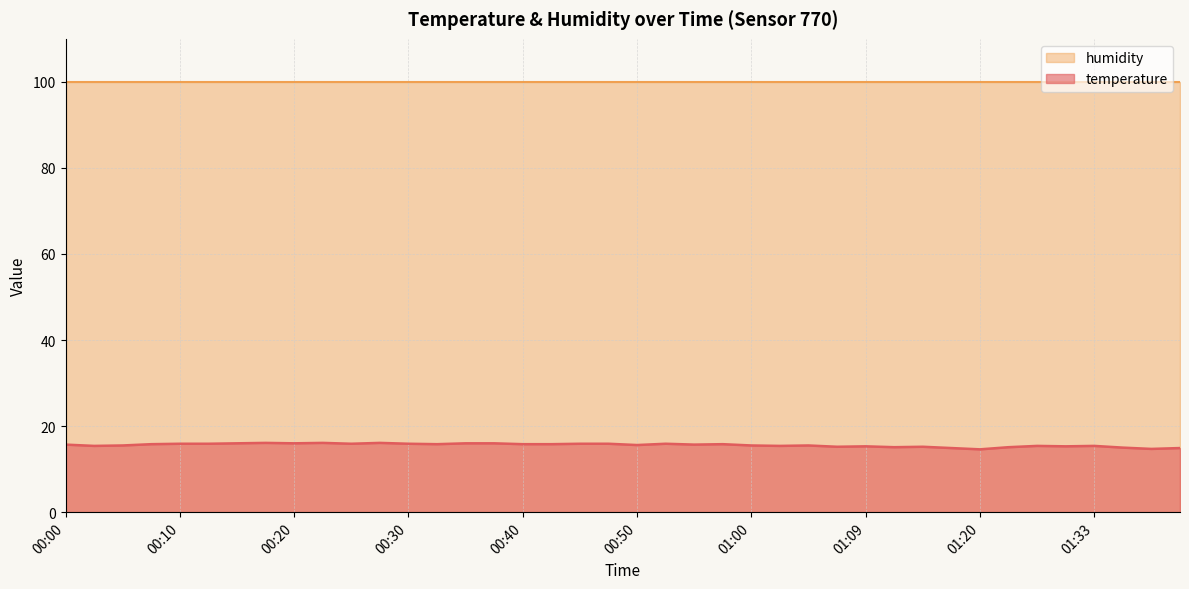

True or false: there are more than 2 points higher than both neighbors.

True